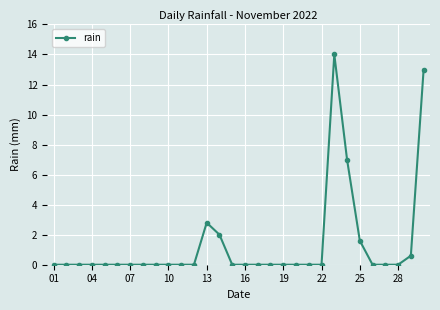

What is the maximum value shown in the chart?

14.0